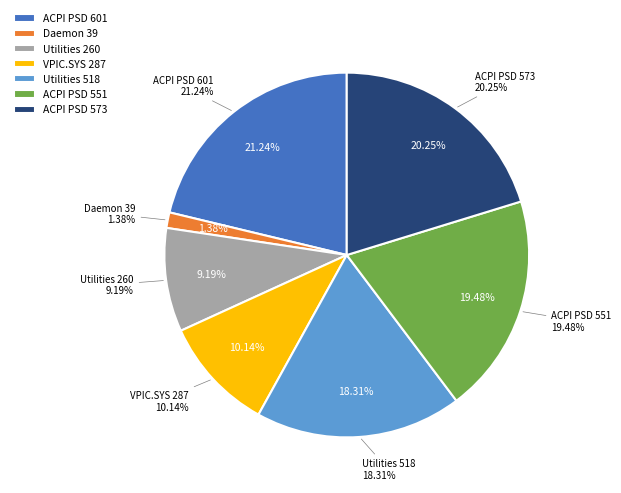

Rank the categories by value from highest to lowest.

ACPI PSD (601), ACPI PSD (573), ACPI PSD (551), Utilities (518), VPIC.SYS (287), Utilities (260), Daemon (39)